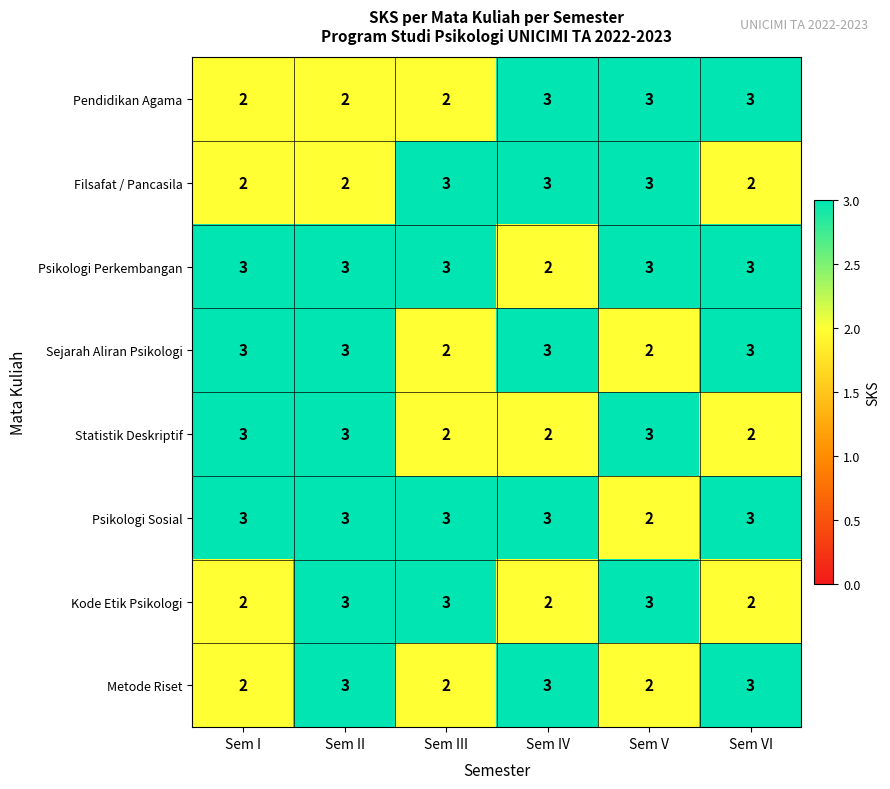

Is the value of Sejarah Aliran Psikologi at Sem II greater than the value of Filsafat / Pancasila at Sem I?

Yes